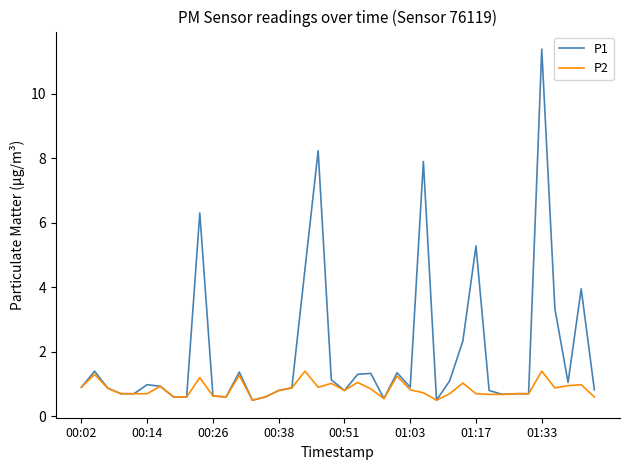

Which series has the largest total across all categories?

P1